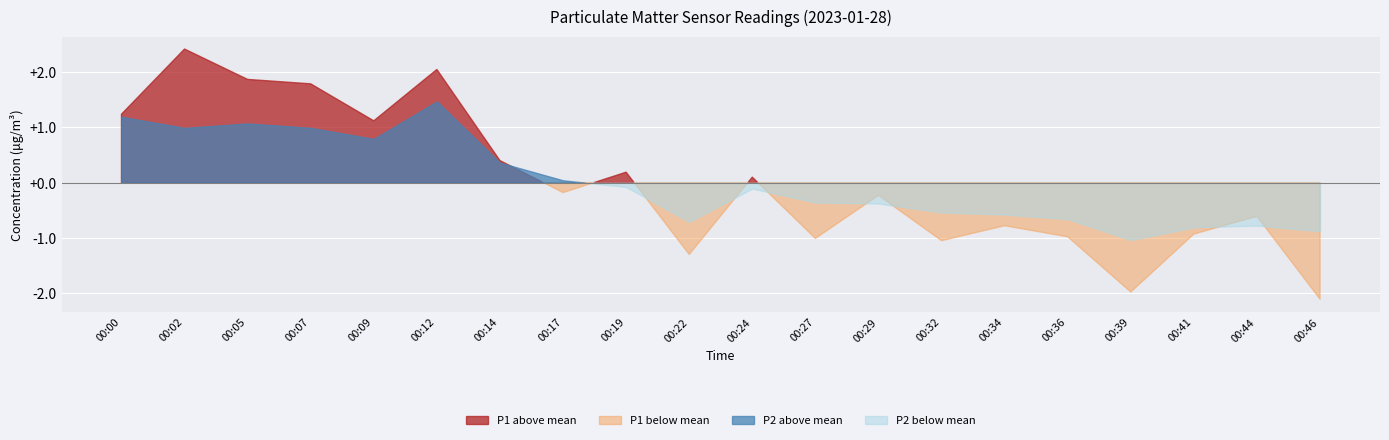

Which series has the largest range (max minus min)?

P1